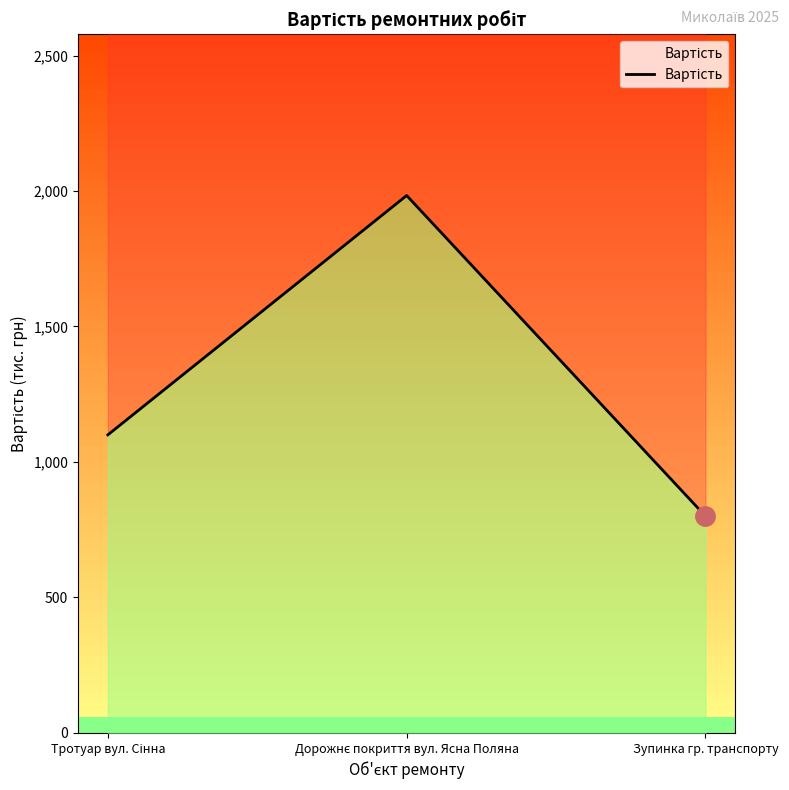

The chart shows a value of 683.4 at Тротуар вул. Сінна. True or false?

False